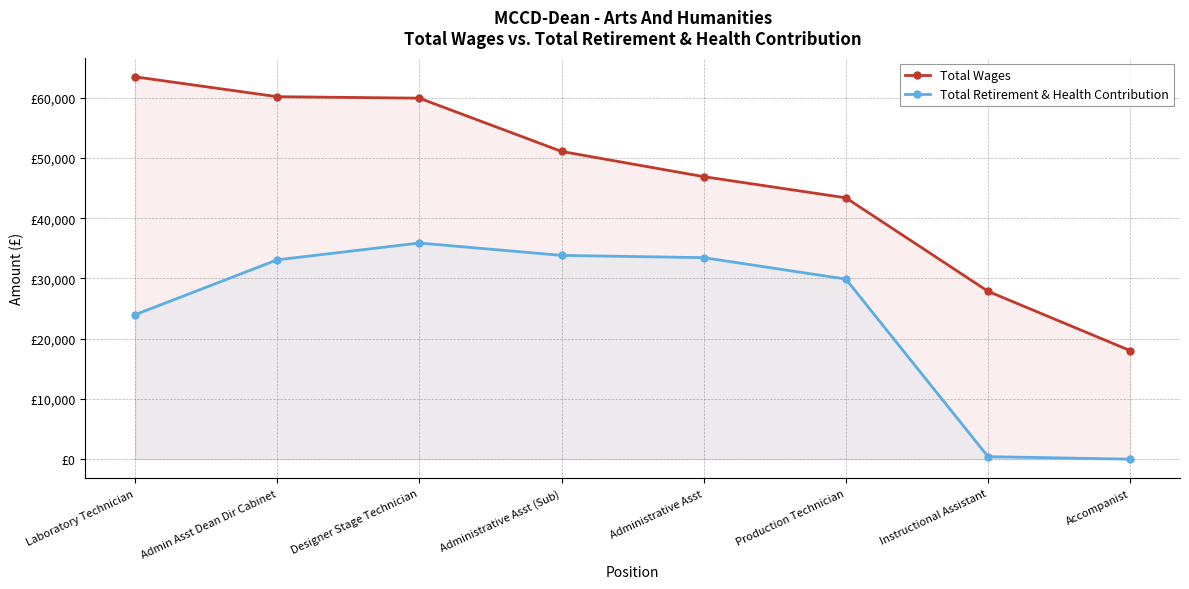

How many series are shown in this chart?

2